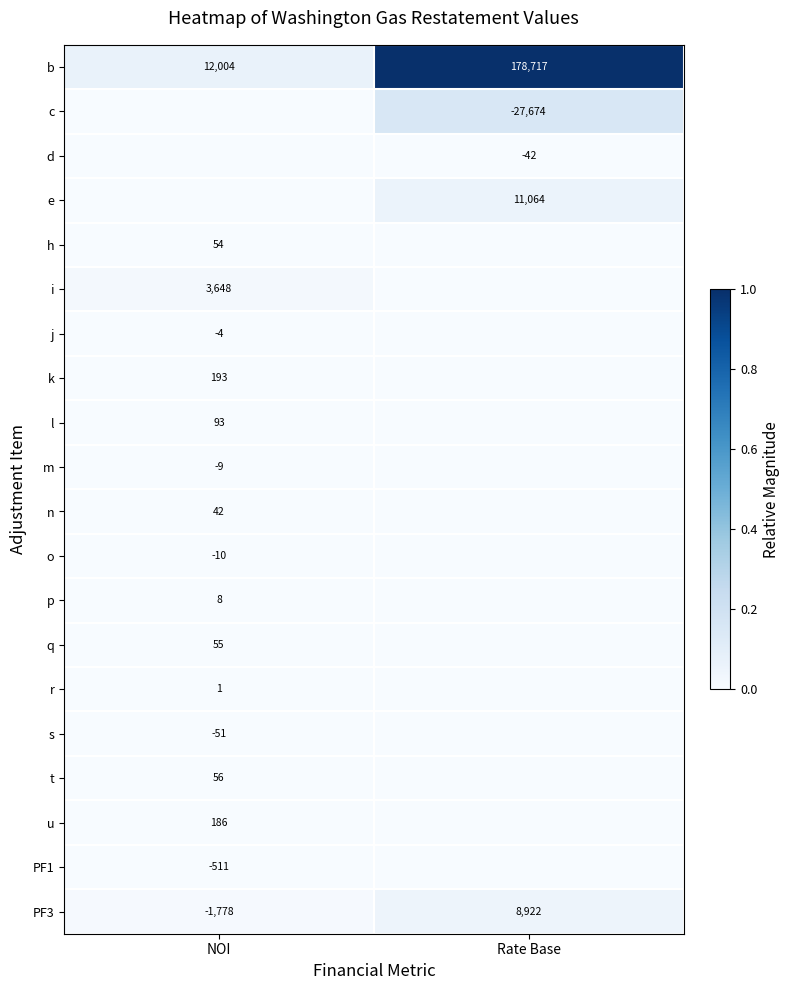

What is the sum of the b values at Rate Base and NOI?

190721